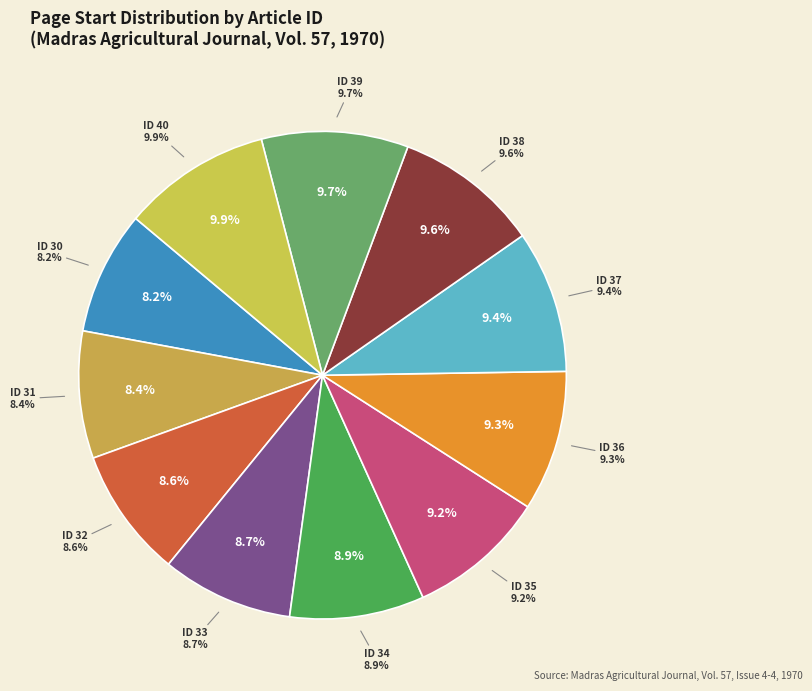

How many segments does this pie chart have?

11